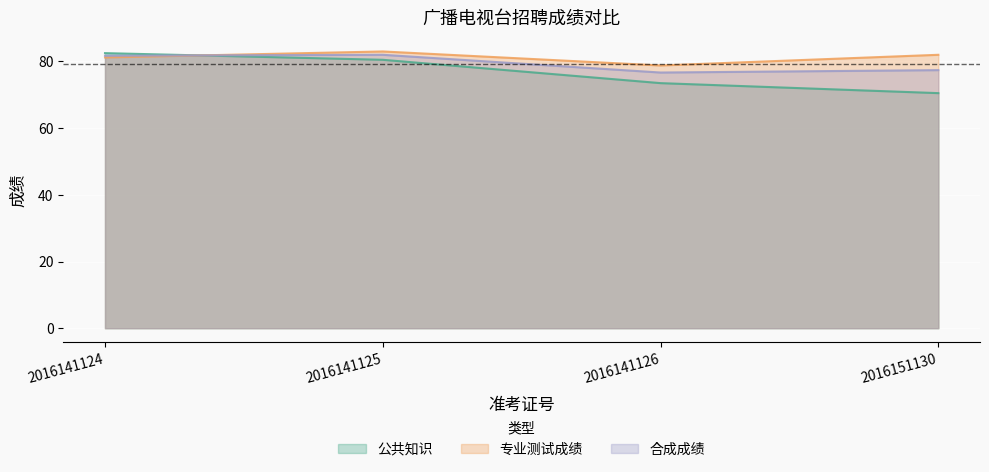

How many data points in 合成成绩 are less than 81?

2